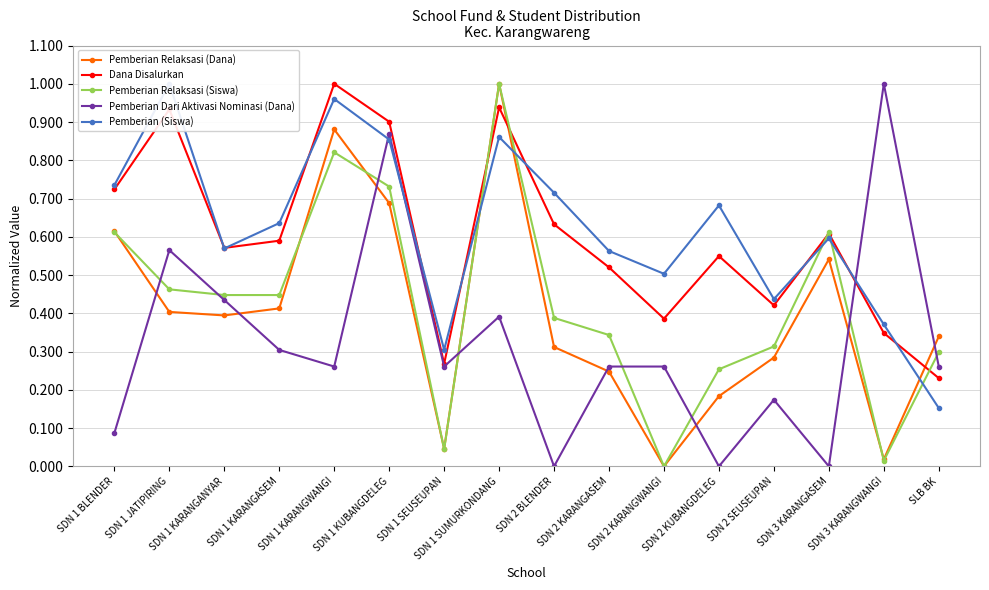

At which label is Pemberian (Siswa) closest to 0?

SLB BK